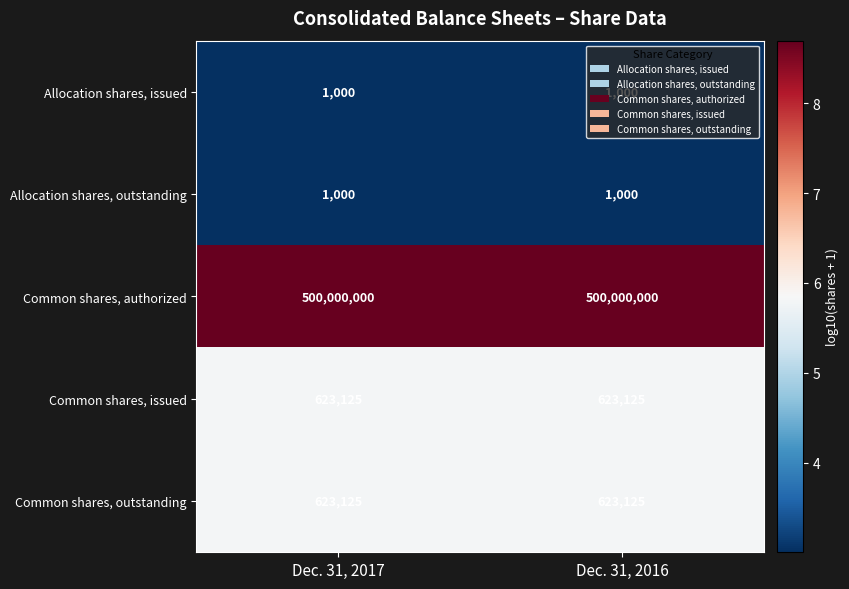

What is the lowest value of the Common shares, authorized series?

500000000